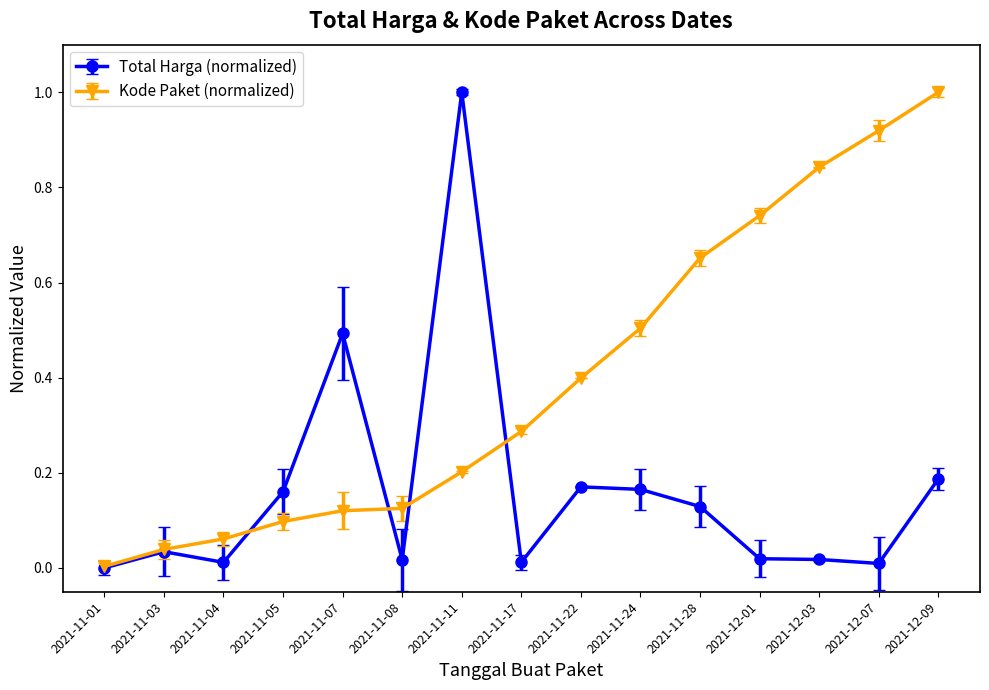

What position from the right is 2021-11-22?

7